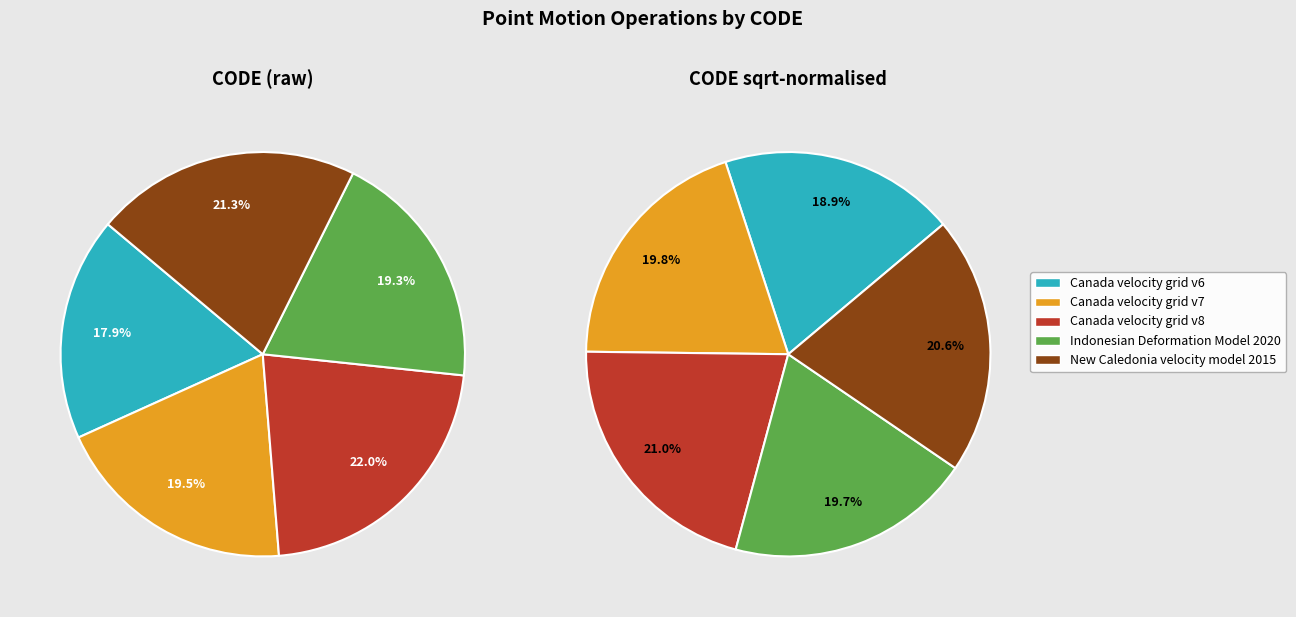

Is the sum of Canada velocity grid v6 and New Caledonia velocity model 2015 greater than half?

No